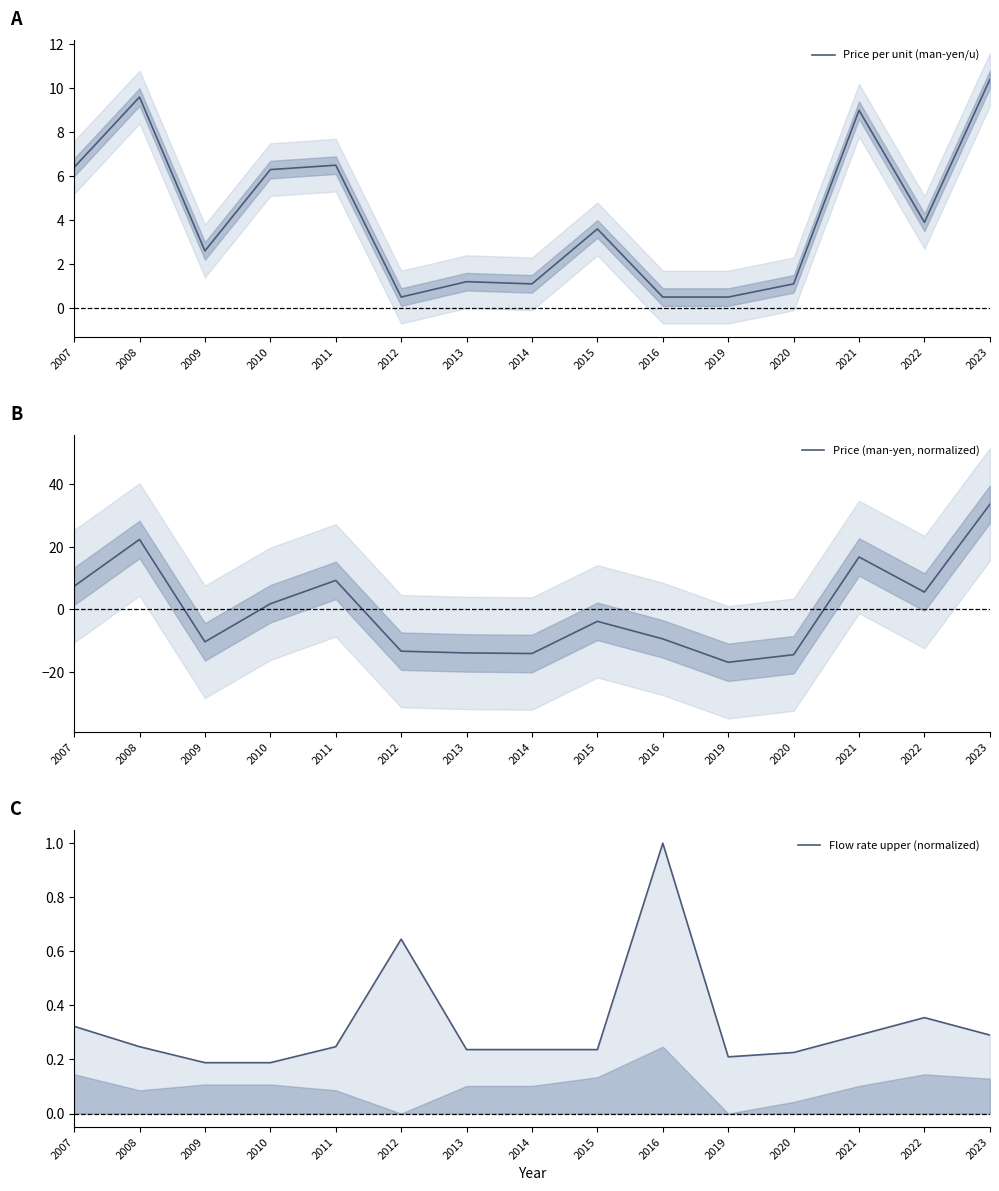

How many values in the Price per unit (man-yen/u) series exceed 3?

8